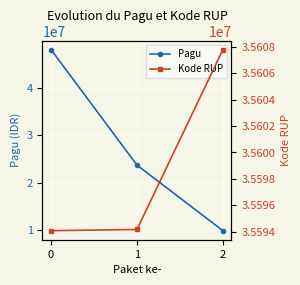

Does the chart display data point markers on the line(s)?

Yes